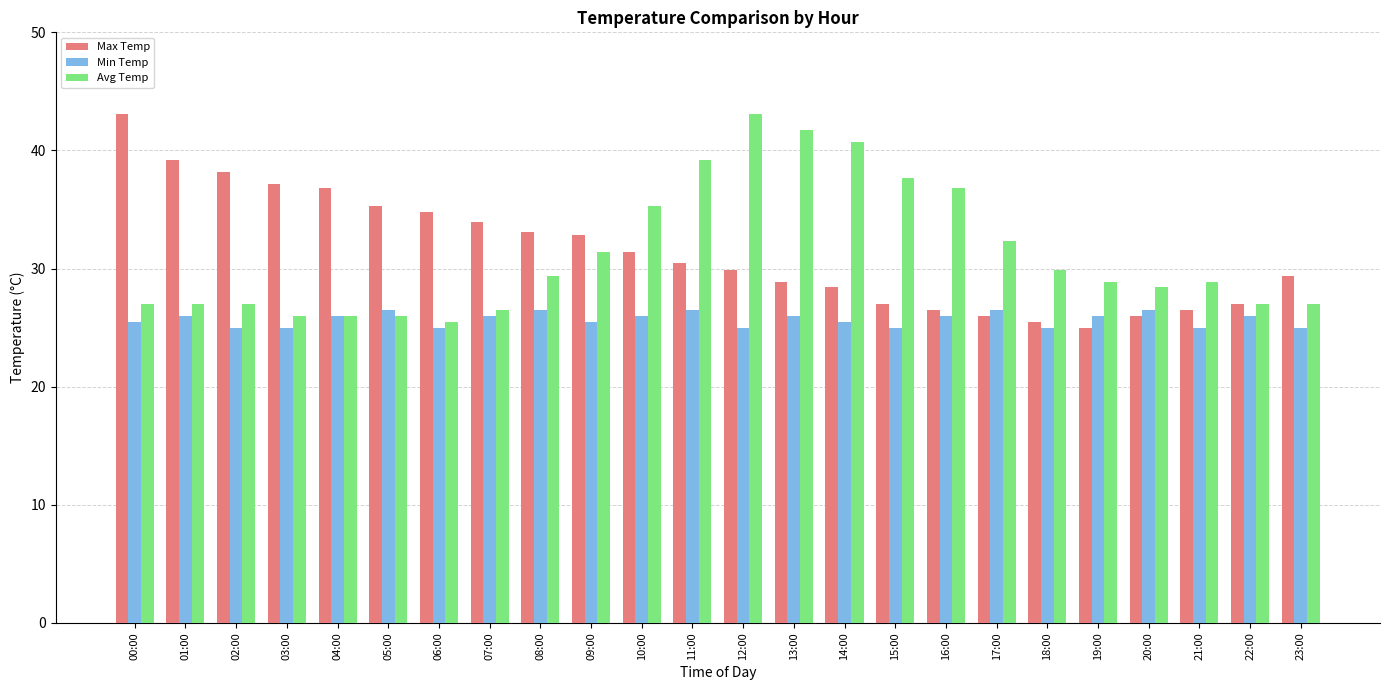

Between 02:00 and 10:00, which series saw the biggest shift?

Avg Temp